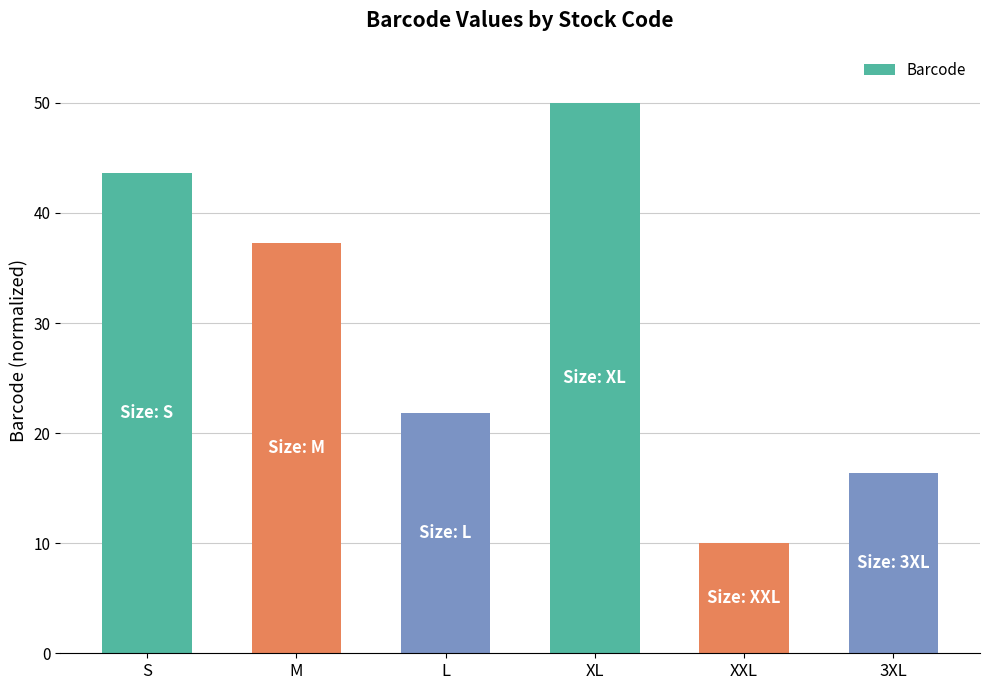

What is the approximate value at 3XL?

16.4